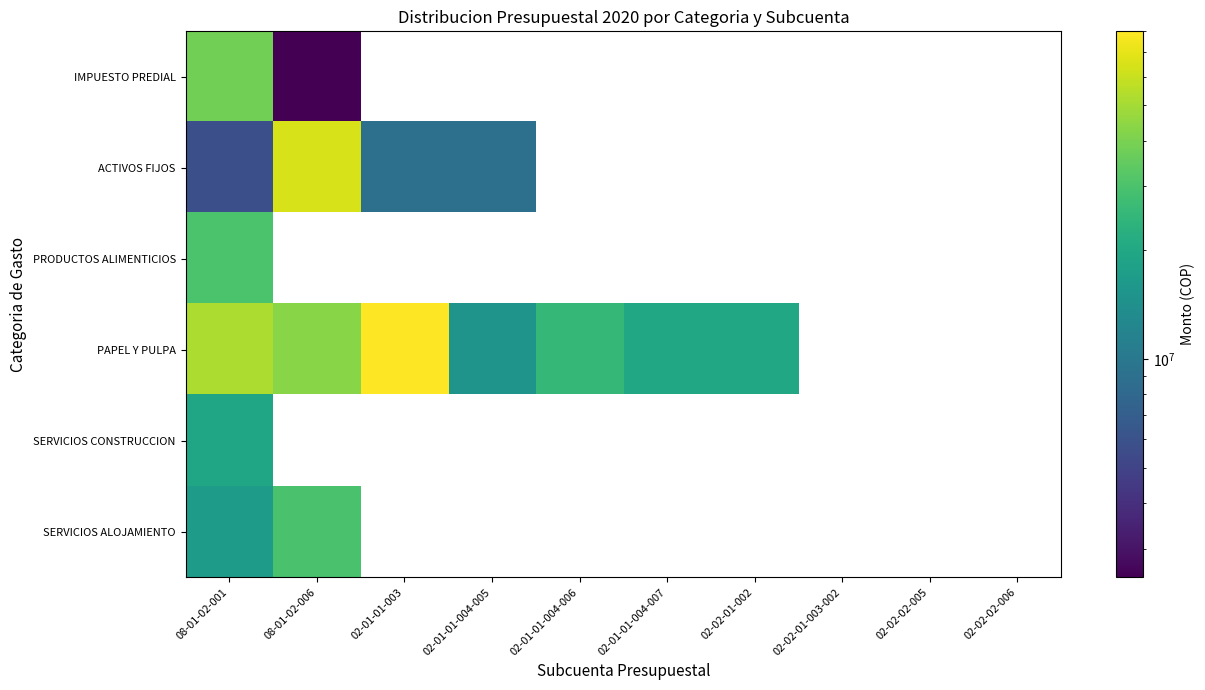

What is the minimum value shown in the chart?

2500000.0